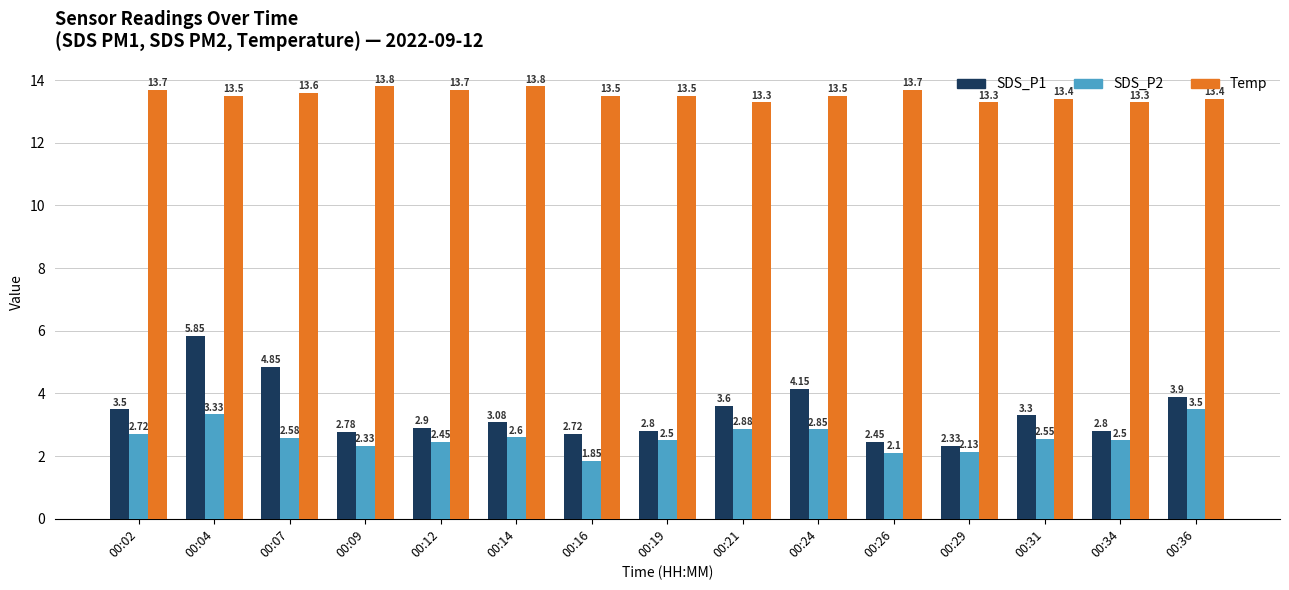

The Temp series shows 5.9 at 00:26. True or false?

False